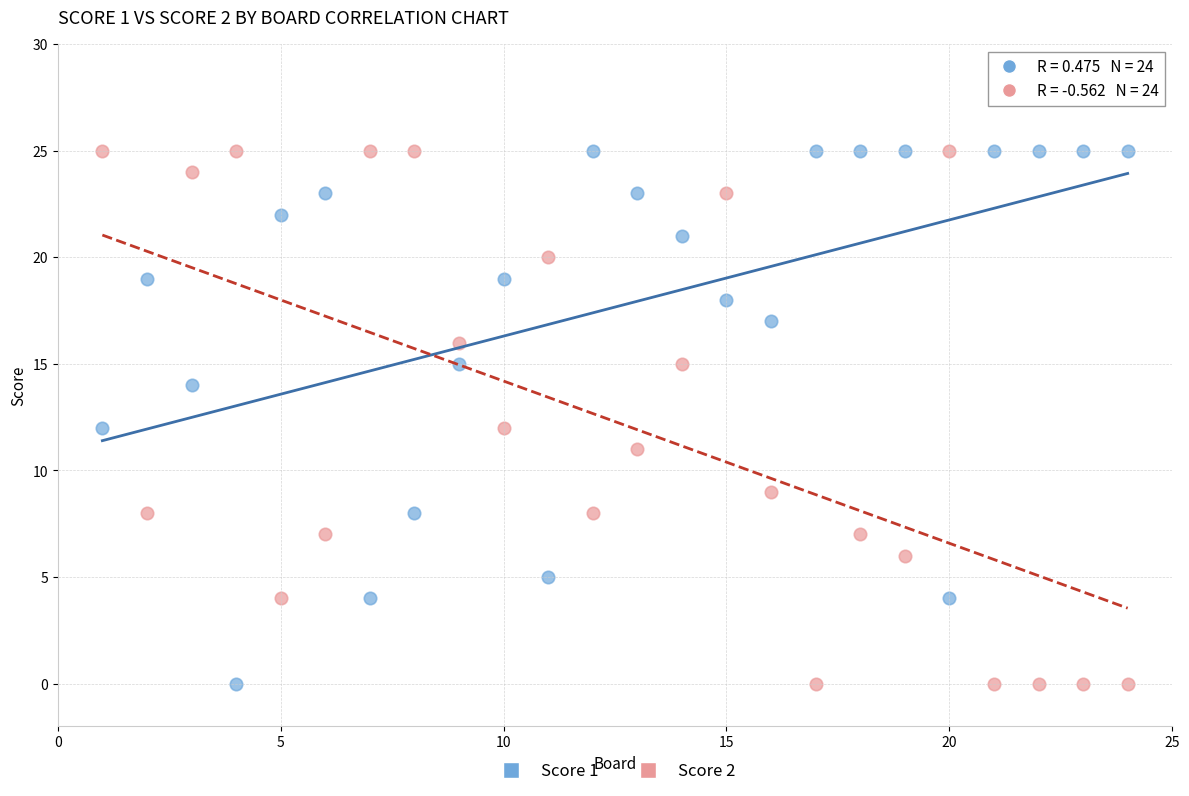

Across all data points, what is the range of X values (max minus min)?

23